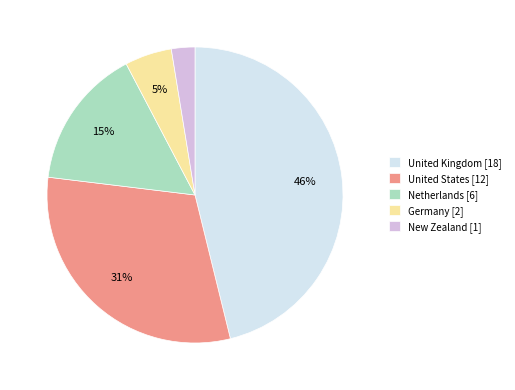

What is the largest slice in the pie chart?

United Kingdom